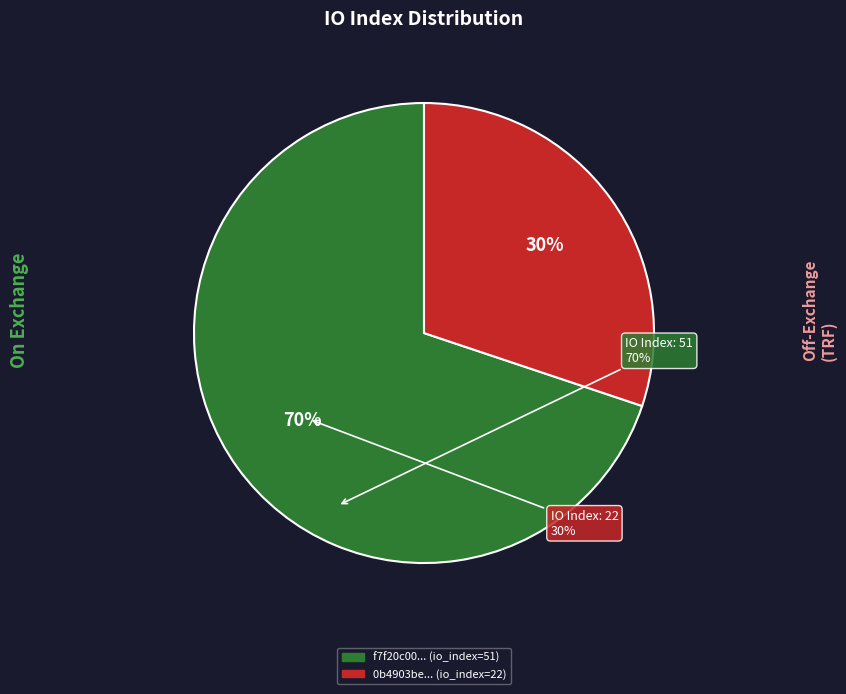

Count the number of slices in the pie.

2